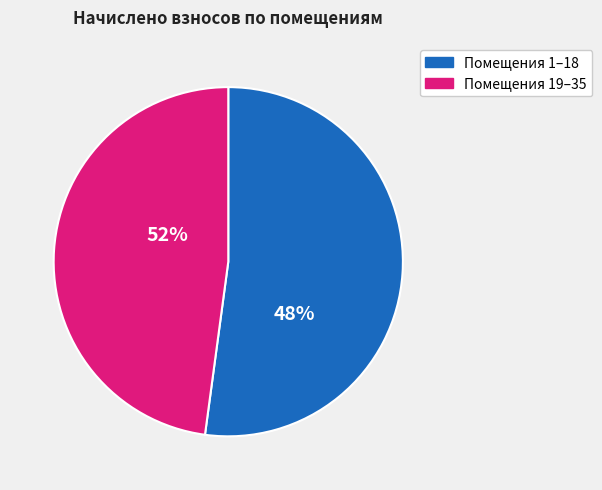

Does 27 represent more than half of the total?

No